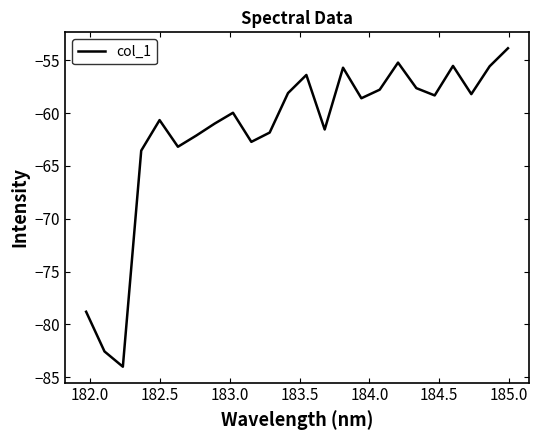

What is the smallest value displayed?

-84.0